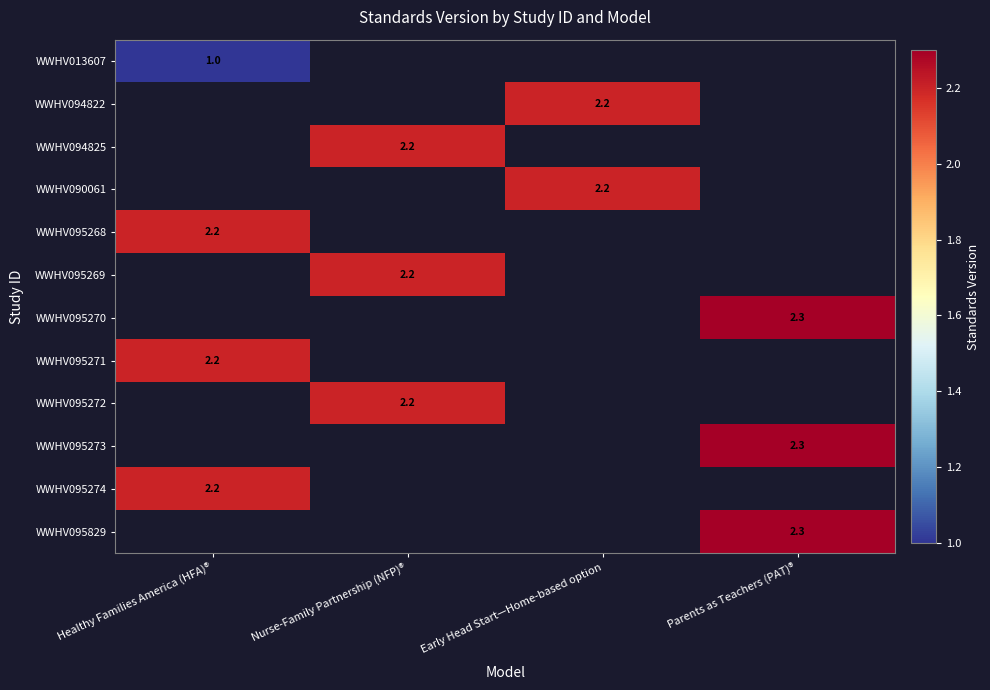

What is the greatest value displayed?

2.3